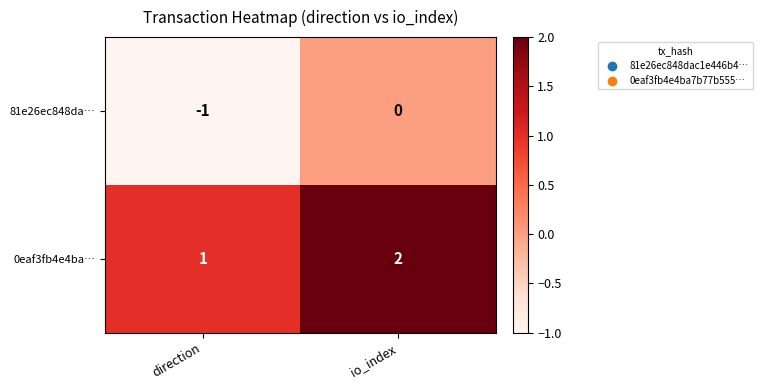

At which category is the sum across all series the highest?

io_index